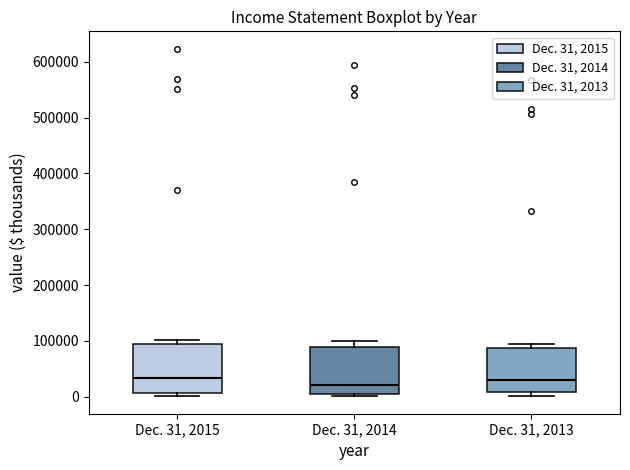

Where is the upper edge of the box for Dec. 31, 2015 on the y-axis? The values are not printed on the chart, so give them approximately, as read against the axis.

90000